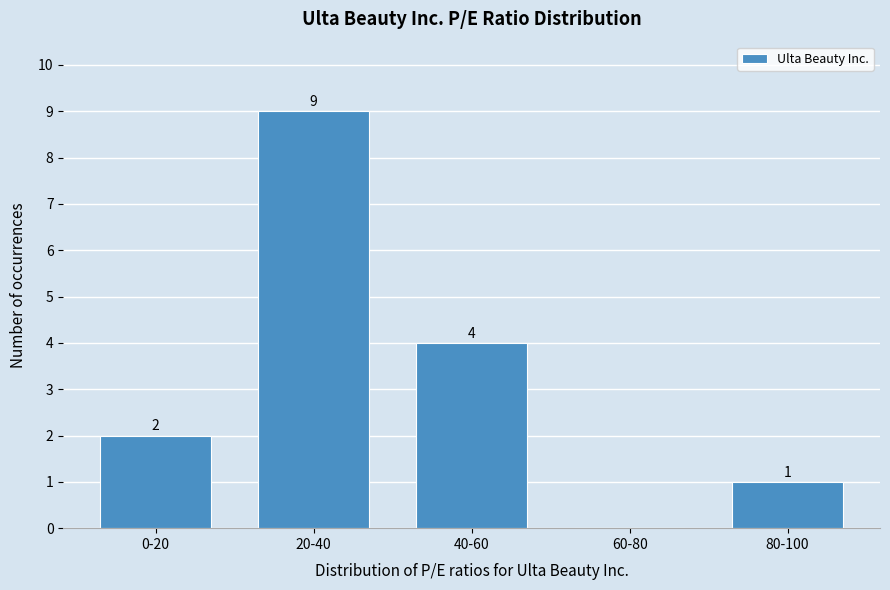

Reading left to right, extract all data points from this chart.

0-20=2	20-40=9	40-60=4	60-80=0	80-100=1